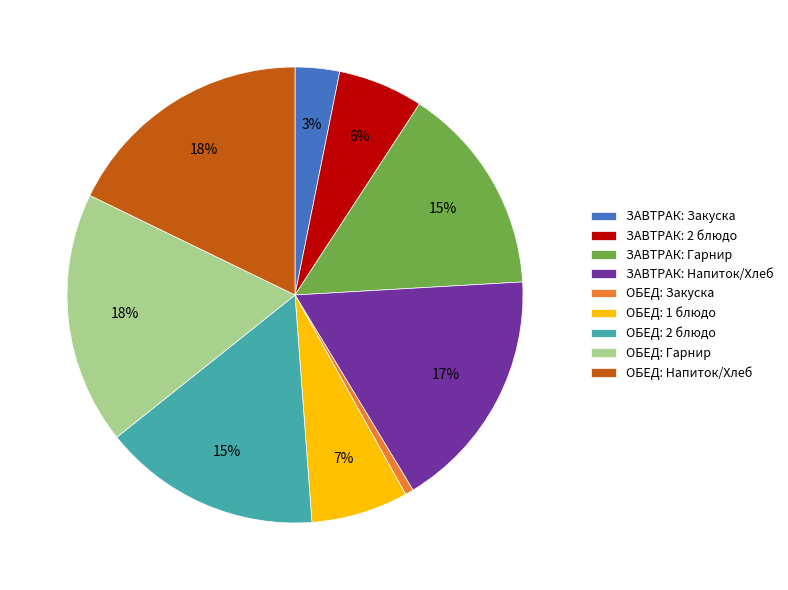

How many segments does this pie chart have?

9